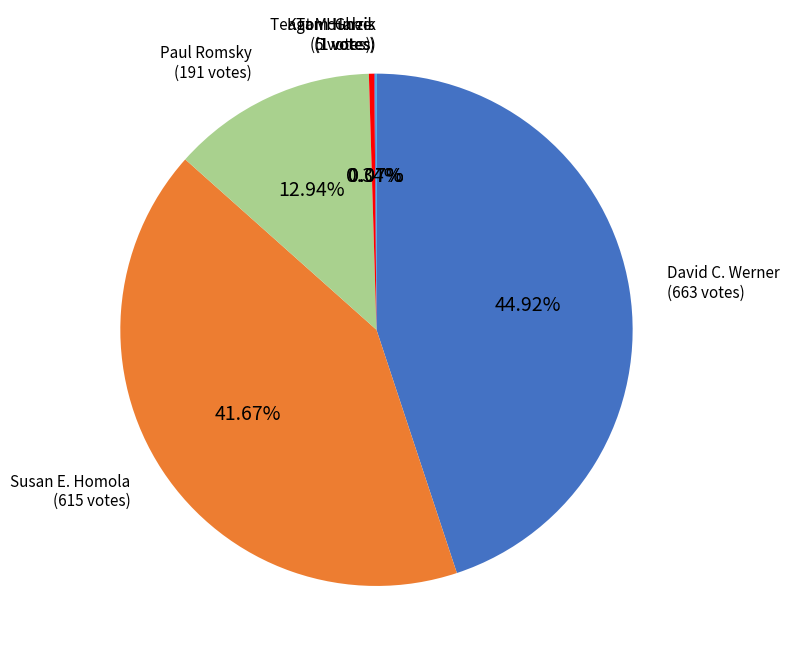

Is there any slice that represents more than half of the pie?

No